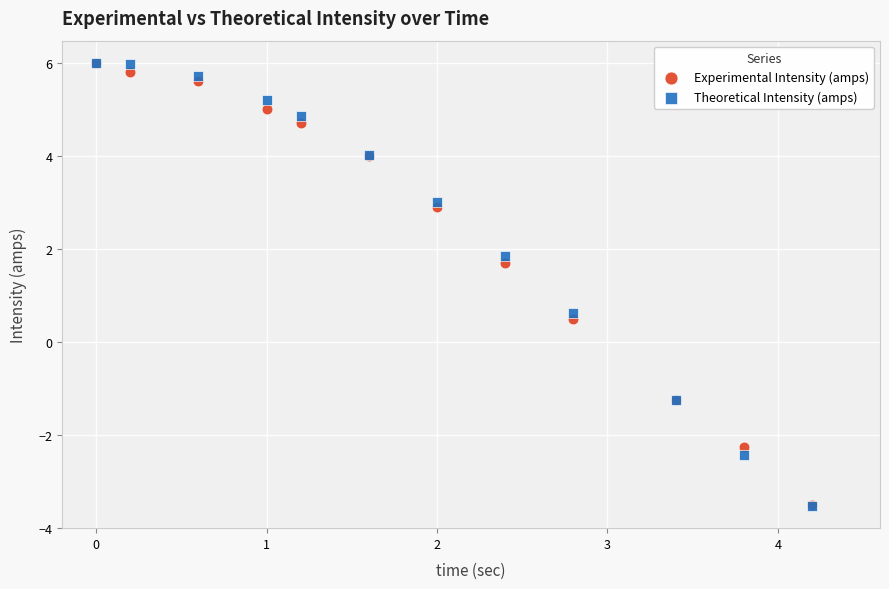

In the Experimental Intensity (amps) series, what Y value is closest to 1?

0.5